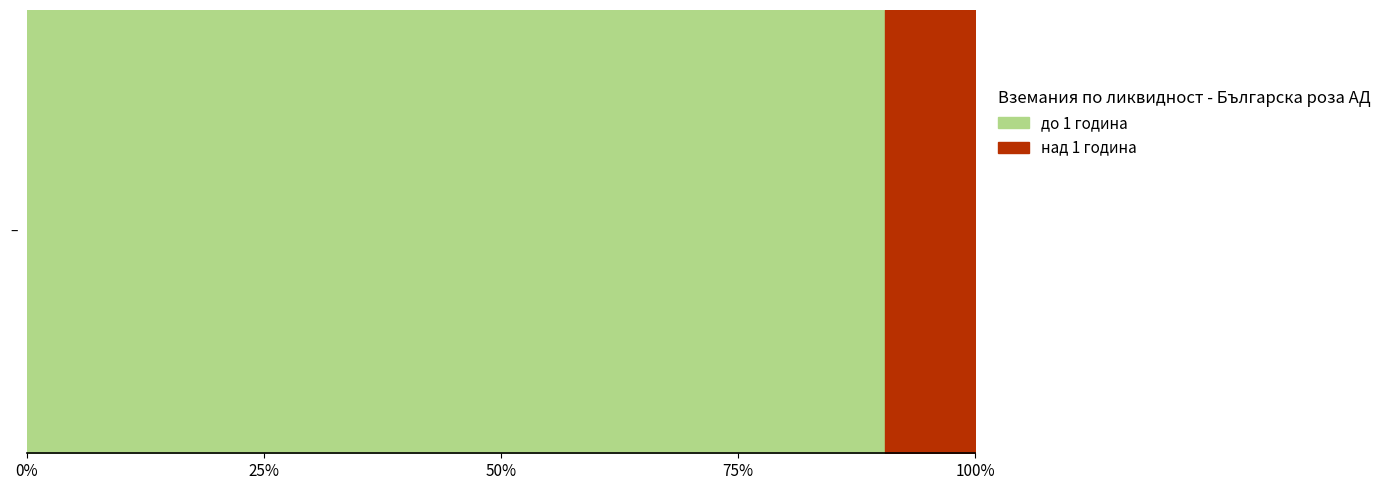

Which series has the largest range (max minus min)?

до 1 година